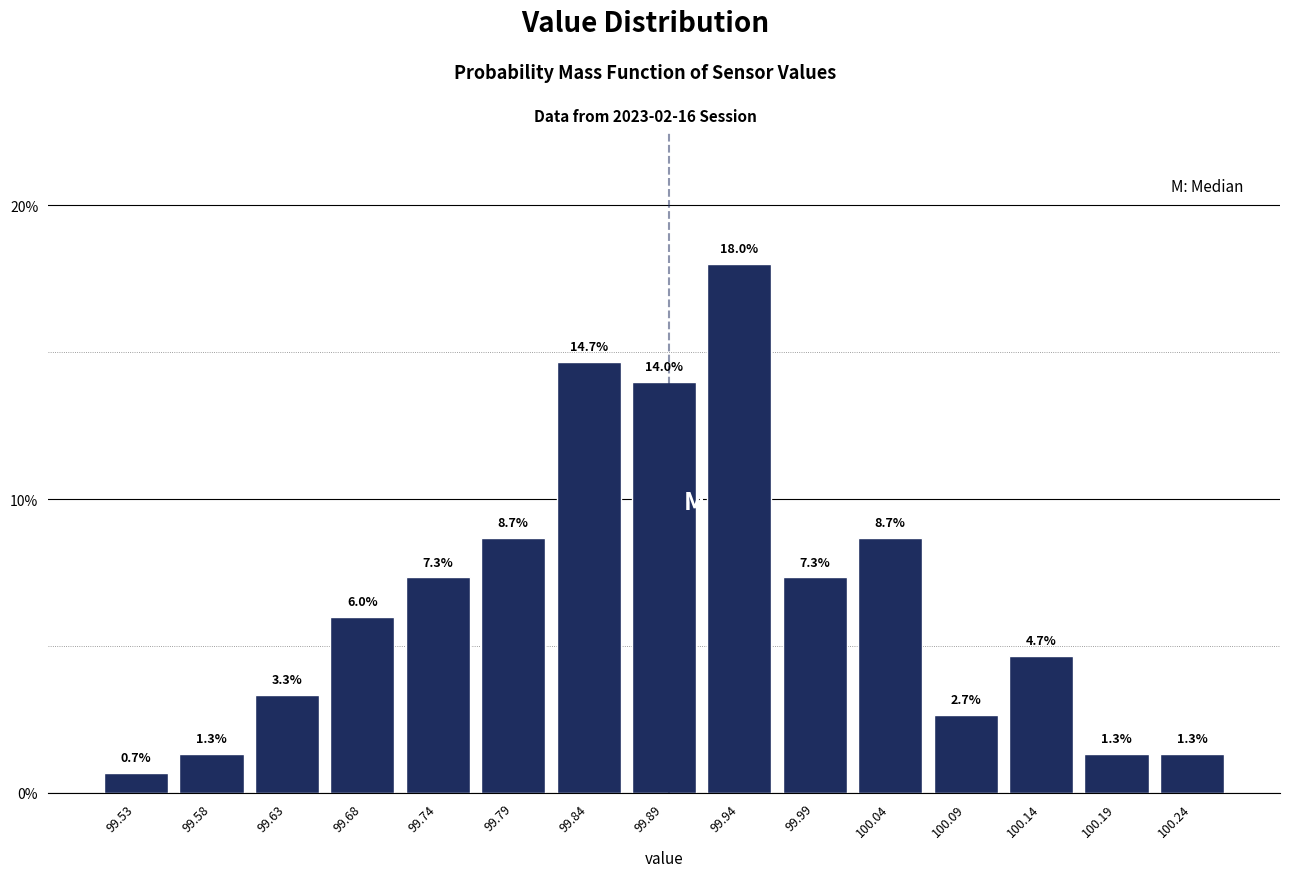

Reading left to right, transcribe this chart: for each bar, give the range it covers on the x-axis and its height. The bar edges are not printed on the chart, so give them approximately, as read against the axis.

99.51 to 99.56: 0.7
99.56 to 99.61: 1.3
99.61 to 99.66: 3.3
99.66 to 99.71: 6.0
99.71 to 99.76: 7.3
99.76 to 99.81: 8.7
99.81 to 99.86: 14.7
99.86 to 99.91: 14.0
99.91 to 99.96: 18.0
99.96 to 100.02: 7.3
100.02 to 100.07: 8.7
100.07 to 100.12: 2.7
100.12 to 100.17: 4.7
100.17 to 100.22: 1.3
100.22 to 100.27: 1.3